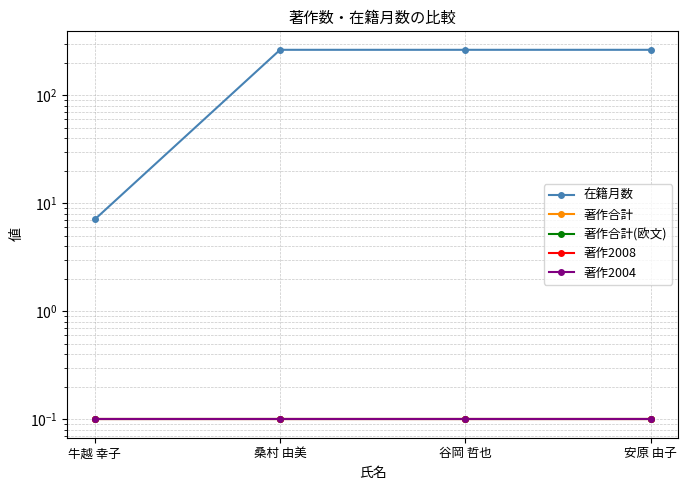

Reading left to right, extract all data points from this chart.

在籍月数: 牛越 幸子=7.1	桑村 由美=264.1	谷岡 哲也=264.1	安原 由子=264.1
著作合計: 牛越 幸子=0.1	桑村 由美=0.1	谷岡 哲也=0.1	安原 由子=0.1
著作合計(欧文): 牛越 幸子=0.1	桑村 由美=0.1	谷岡 哲也=0.1	安原 由子=0.1
著作2008: 牛越 幸子=0.1	桑村 由美=0.1	谷岡 哲也=0.1	安原 由子=0.1
著作2004: 牛越 幸子=0.1	桑村 由美=0.1	谷岡 哲也=0.1	安原 由子=0.1